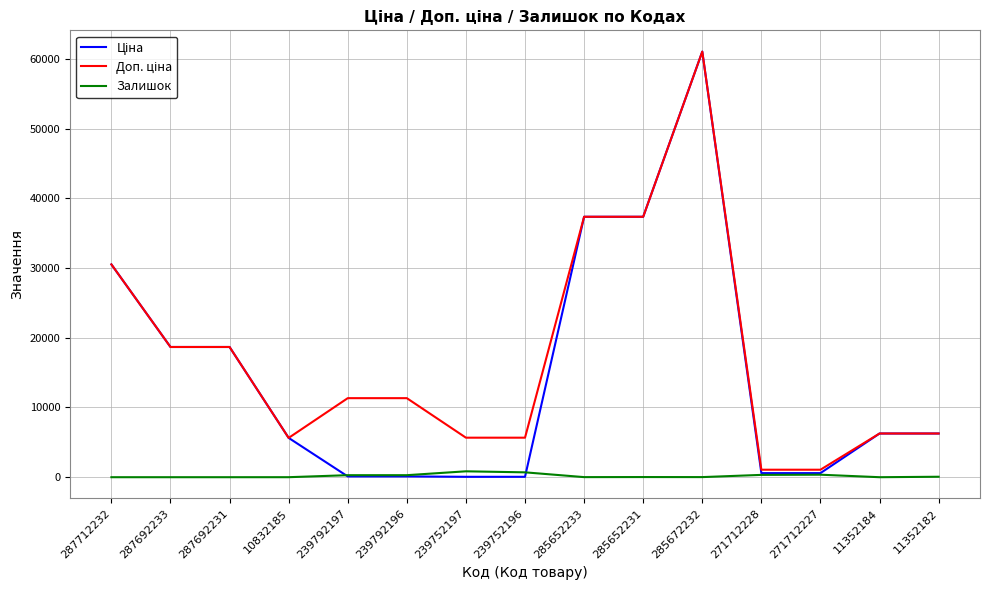

What is the spread (max minus min) of values at 287692233?

18671.5